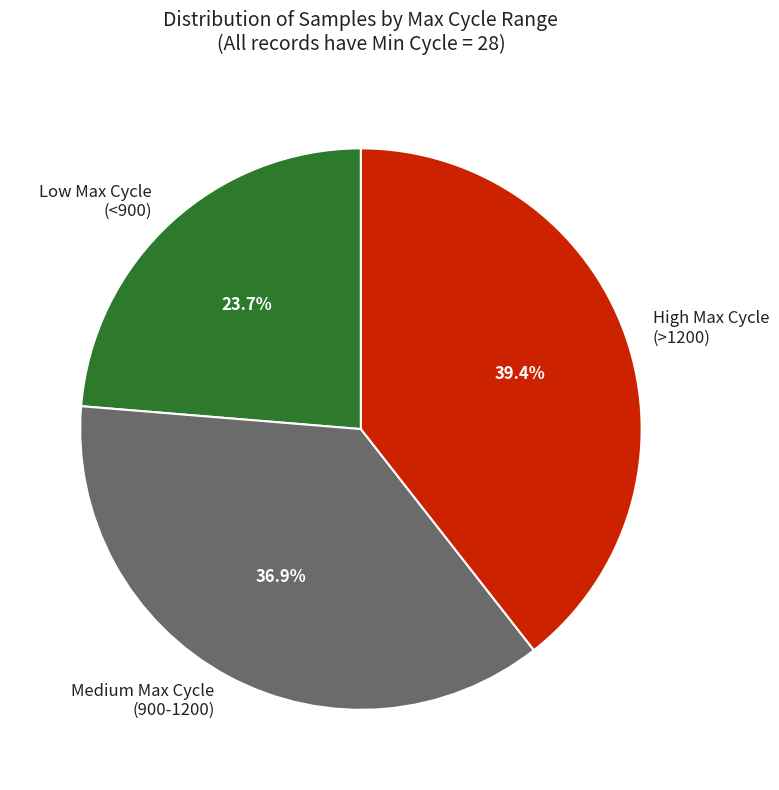

Does Low Max Cycle (<900) represent more than half of the total?

No